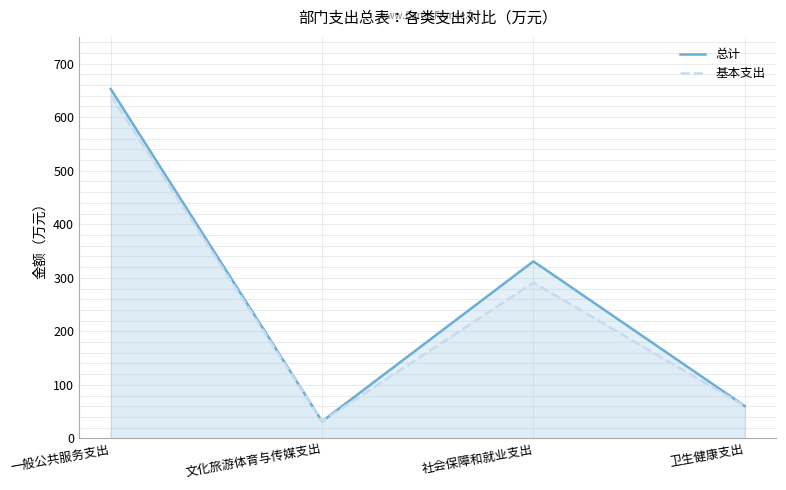

What is the sum of the 基本支出 values at 一般公共服务支出 and 文化旅游体育与传媒支出?

672.7